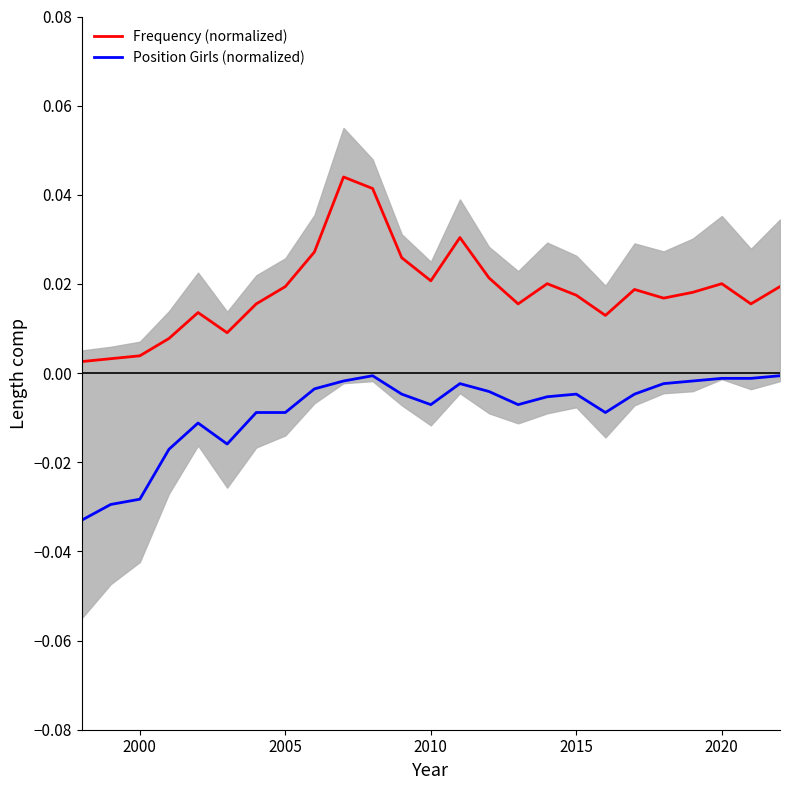

Rank the series by their average value, from lowest to highest.

Position Girls (normalized), Frequency (normalized)